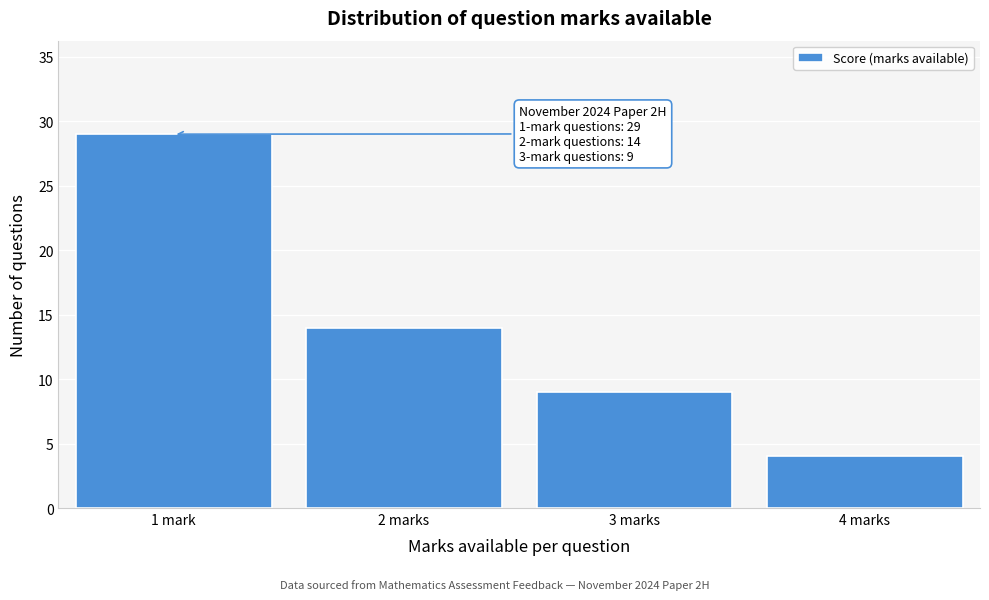

Reading right to left, list all the values displayed in this chart.

4	9	14	29